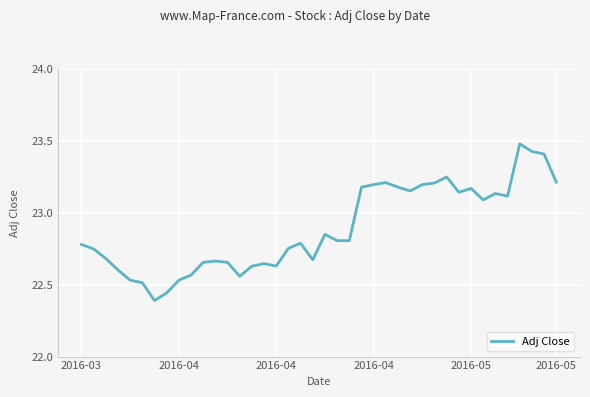

Is this an area chart (filled region under the line)?

No